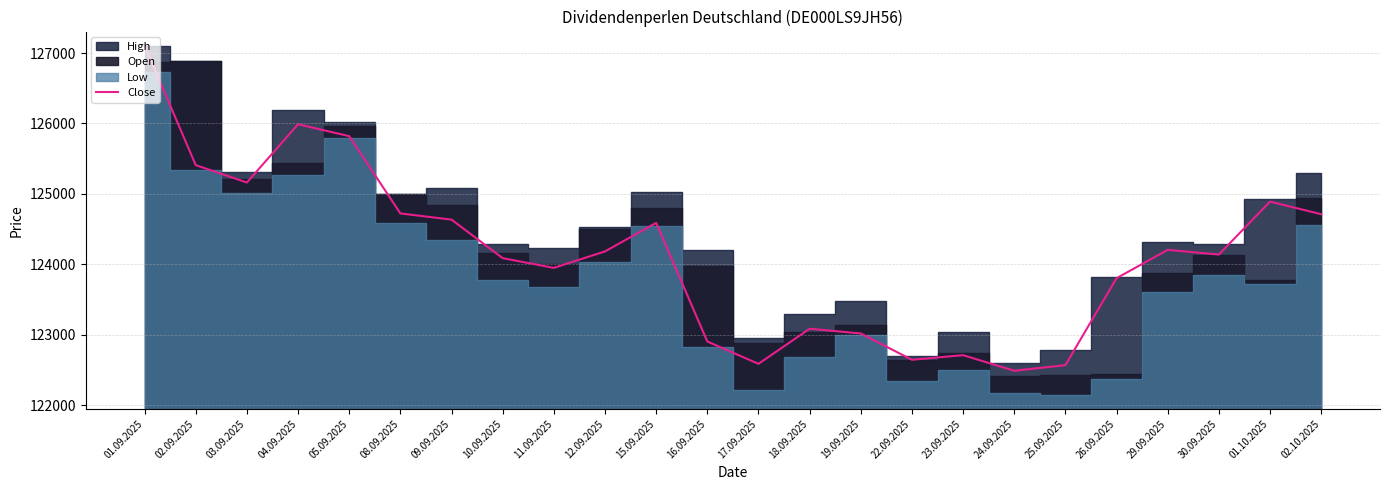

How many interior local peaks (higher than both neighbors) does the data have?

6